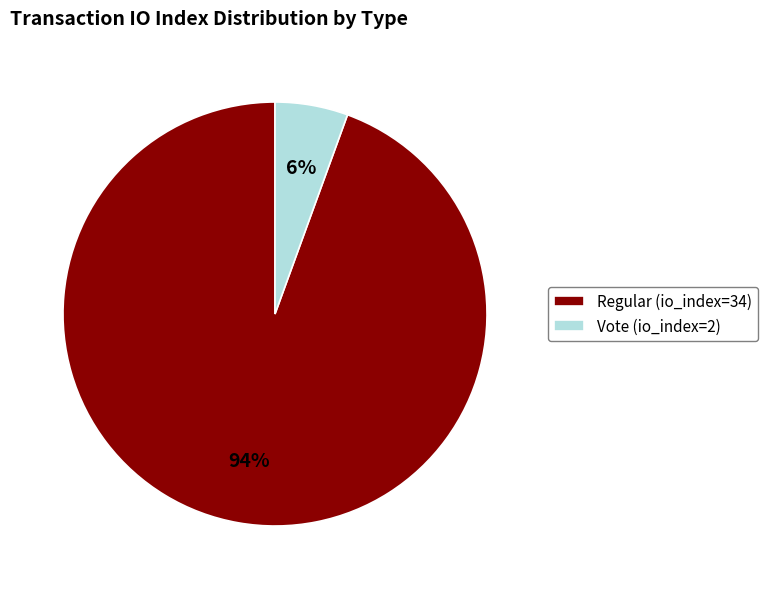

Does Regular (io_index=34) account for over 50% of the chart?

Yes